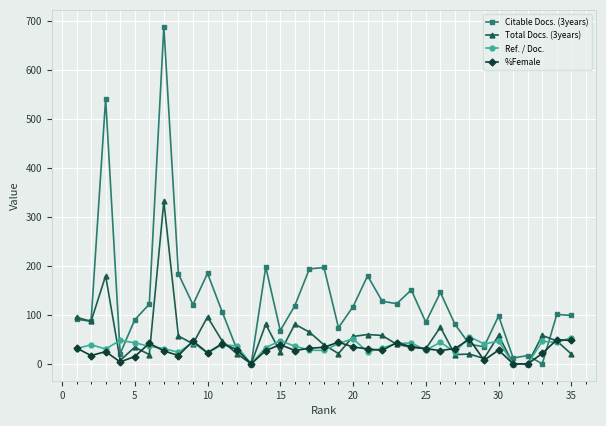

Which series ends up on top after the final intersection of Citable Docs. (3years) and Total Docs. (3years)?

Citable Docs. (3years)